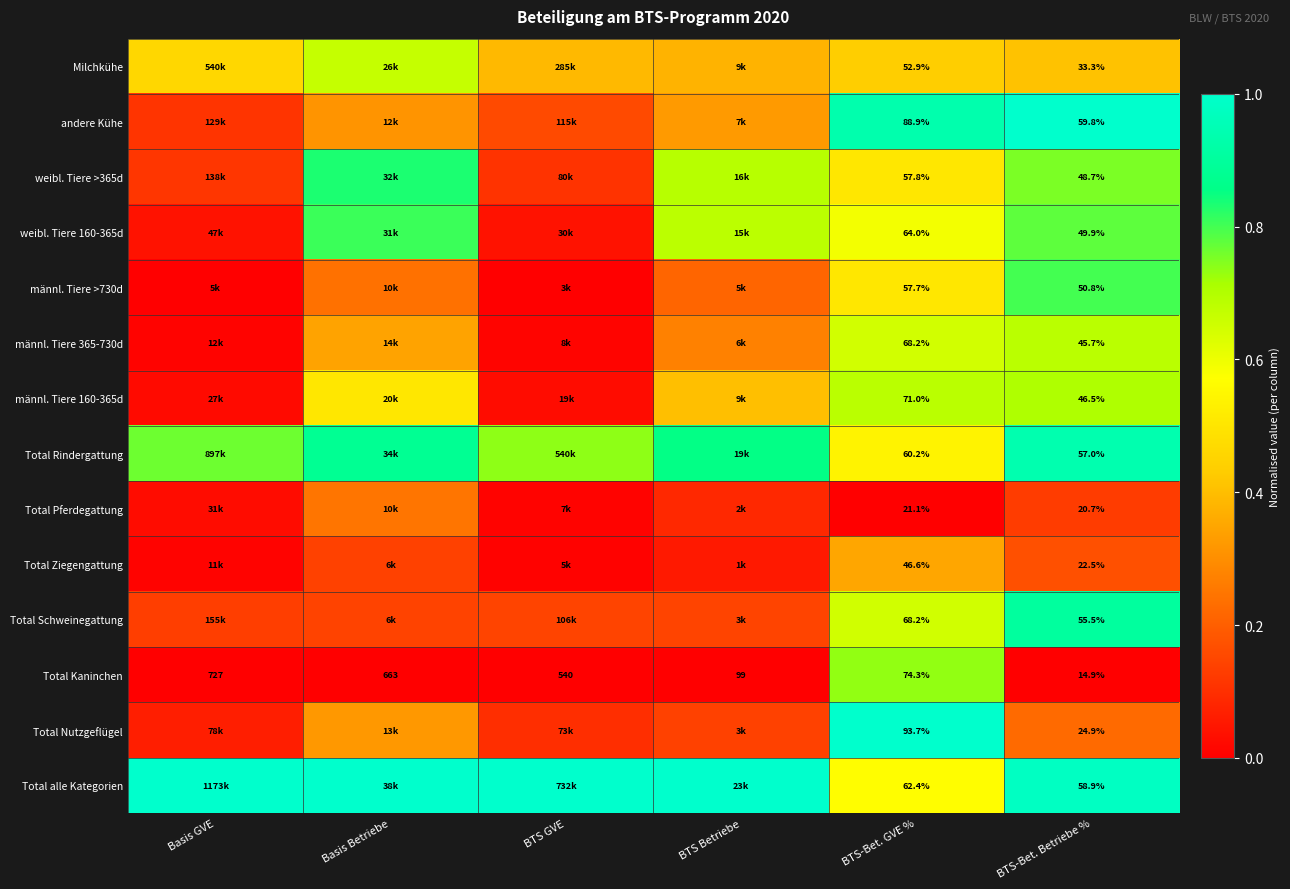

Between BTS-Bet. GVE % and BTS-Bet. Betriebe %, which series saw the biggest shift?

Total Nutzgeflügel